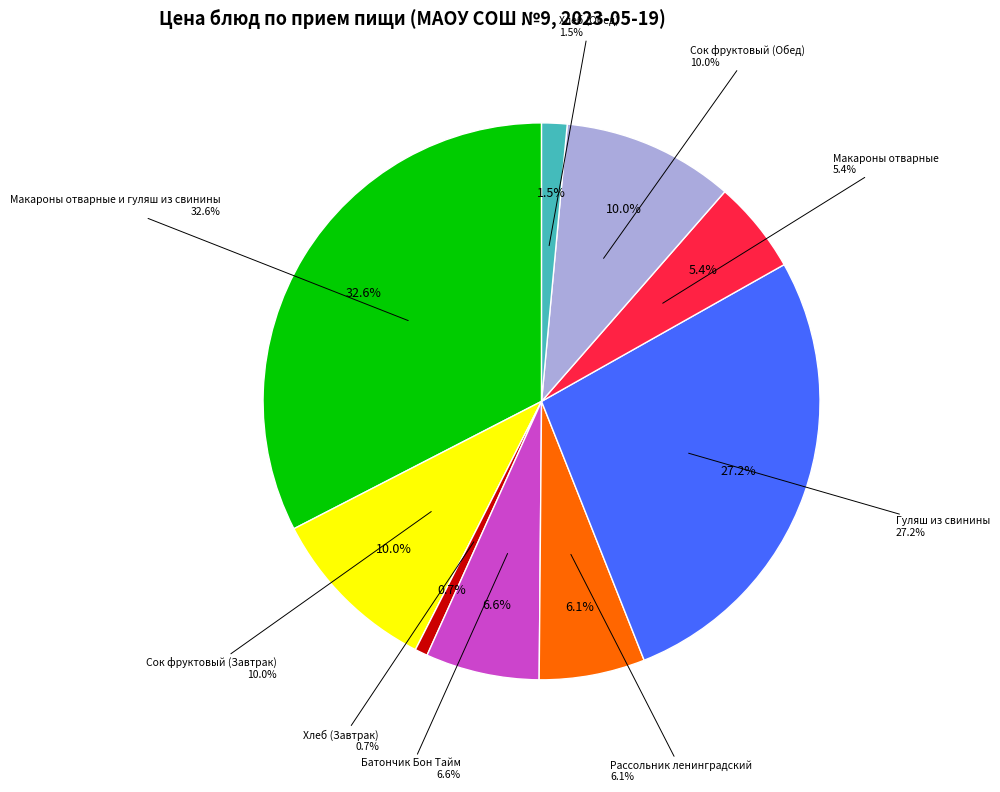

What percentage is NOT represented by Хлеб (Обед)?

98.5%